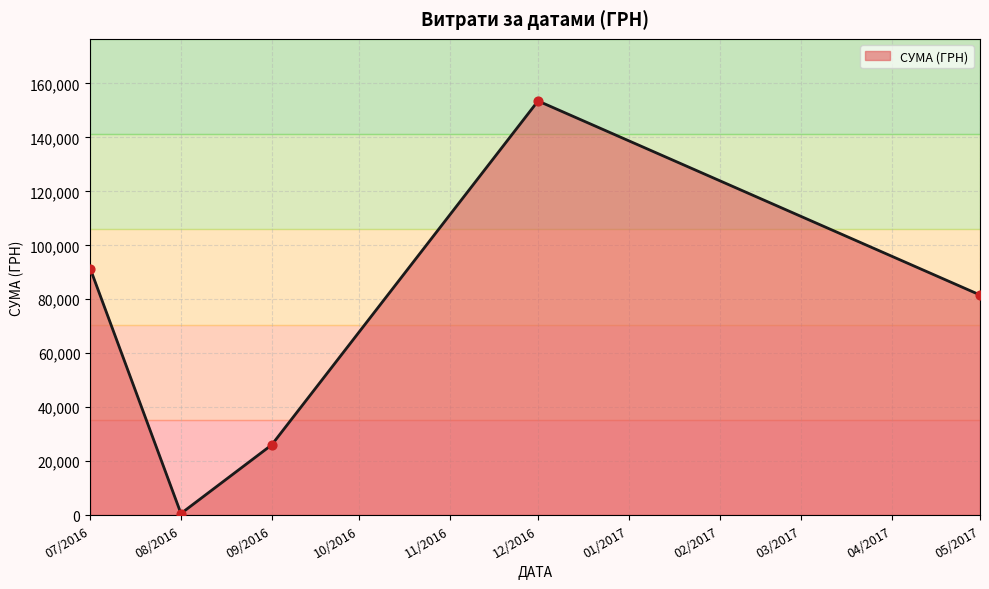

What is the change in value from 12/2016 to 05/2017?

-71937.8